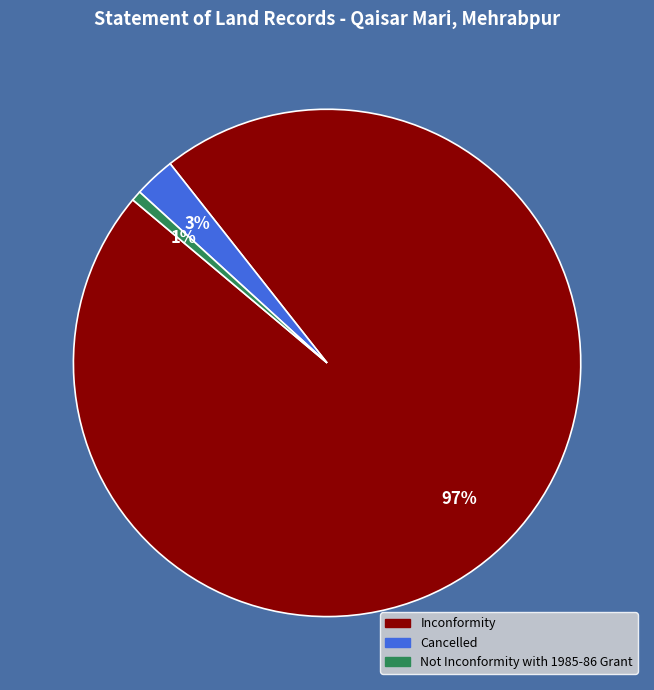

Between Not Inconformity with 1985-86 Grant and Inconformity, which is larger?

Inconformity